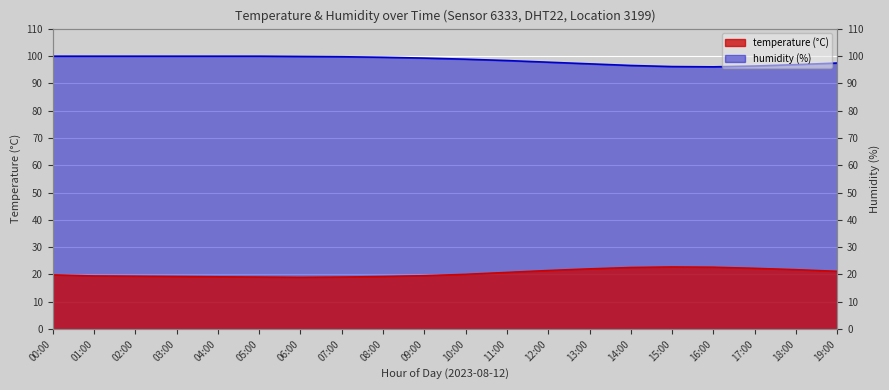

The value of temperature at 06:00 is 6.8. True or false?

False